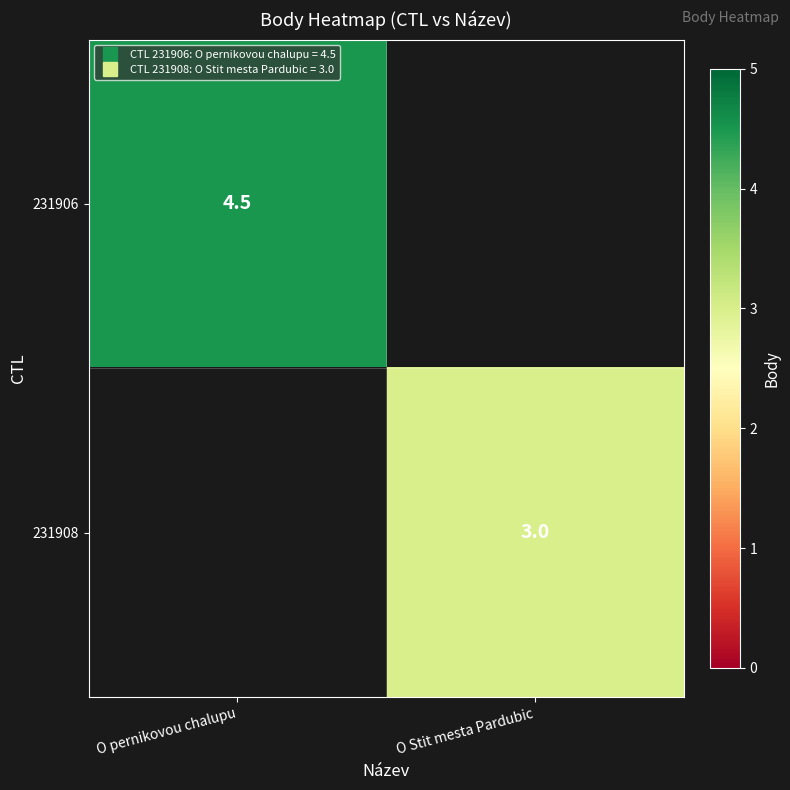

The 231906 series shows 6.9 at O pernikovou chalupu. True or false?

False